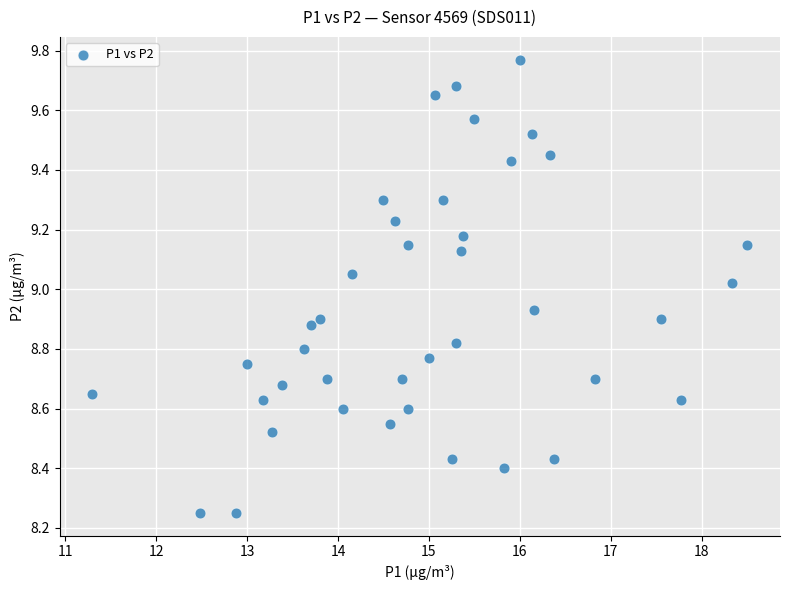

What is the range of Y values (max minus min)?

1.5